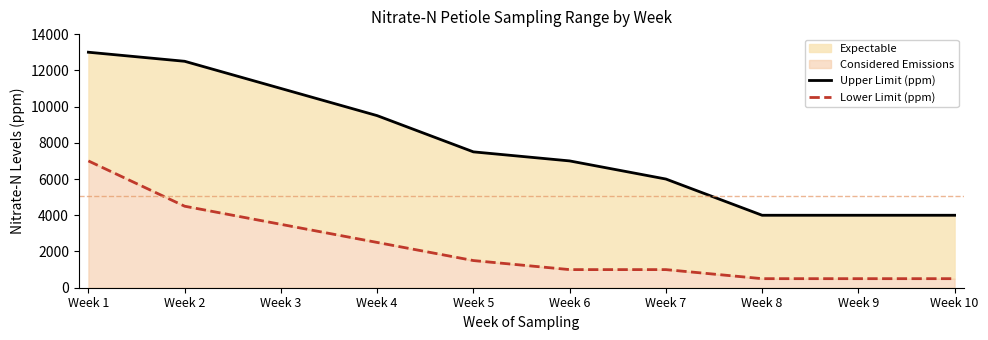

Is it true that Lower Limit (ppm) equals 668 at Week 6?

False